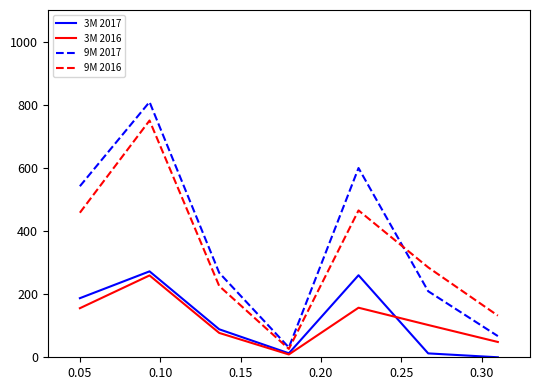

What is the highest value of the 9M 2016 series?

750.0